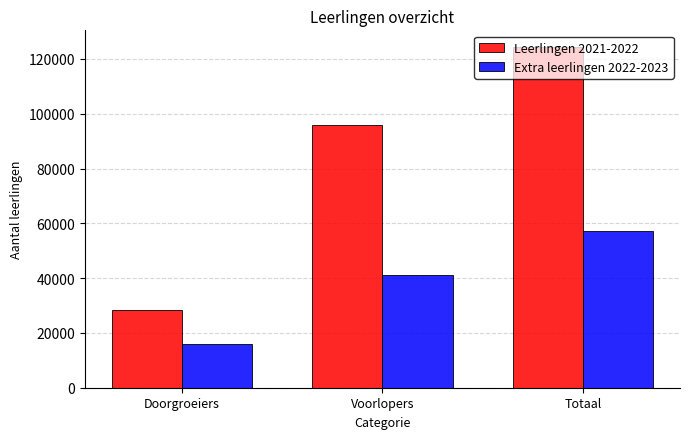

Rank the series at Doorgroeiers from highest to lowest value.

Leerlingen 2021-2022, Extra leerlingen 2022-2023